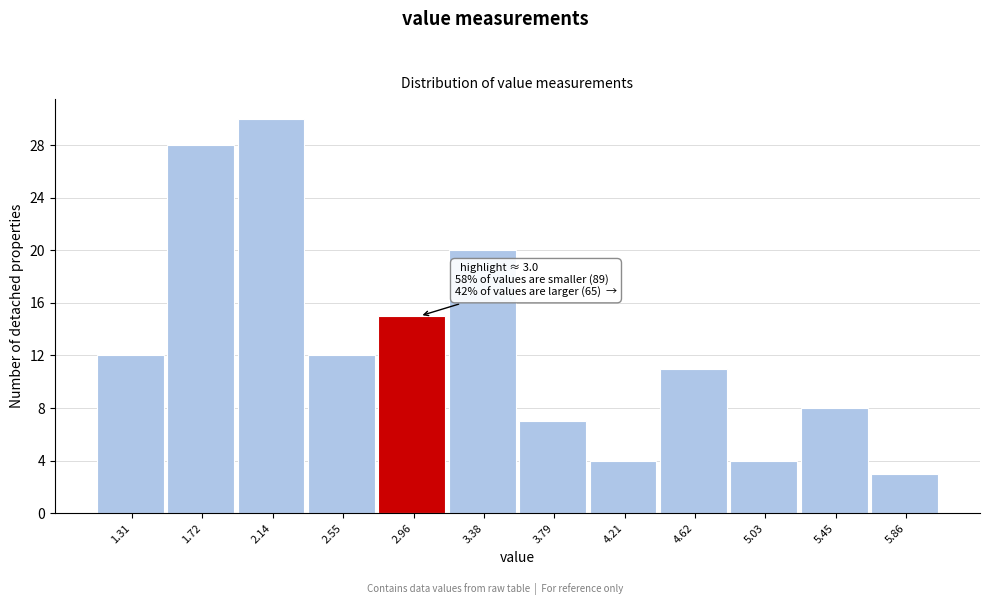

Over which range of the x-axis is the bar tallest?

1.95 to 2.35